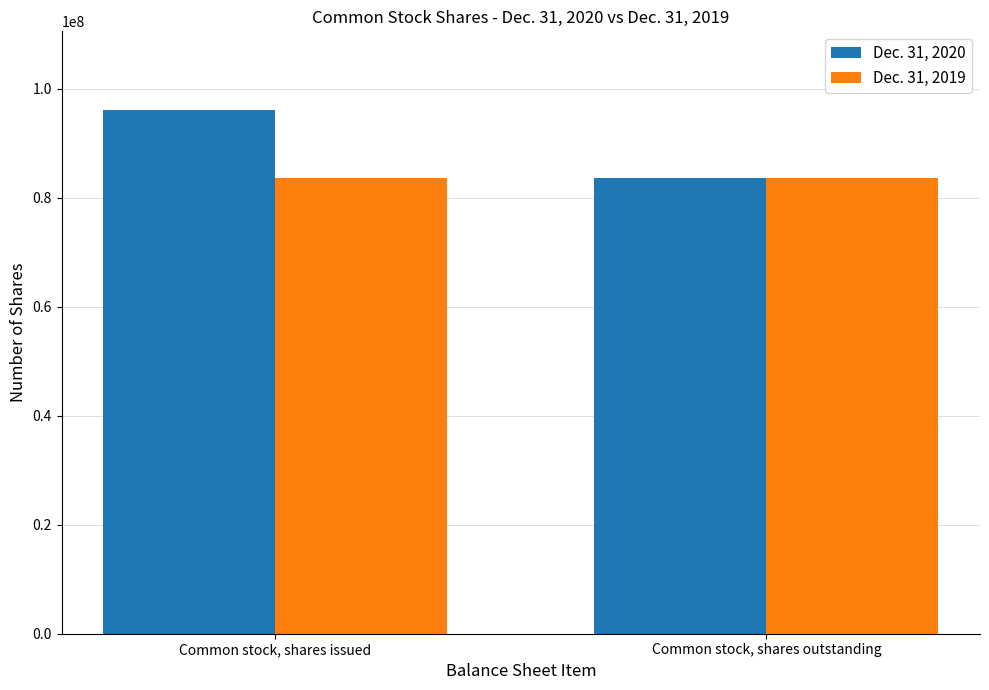

Which label corresponds to the largest value in the chart?

Common stock, shares issued